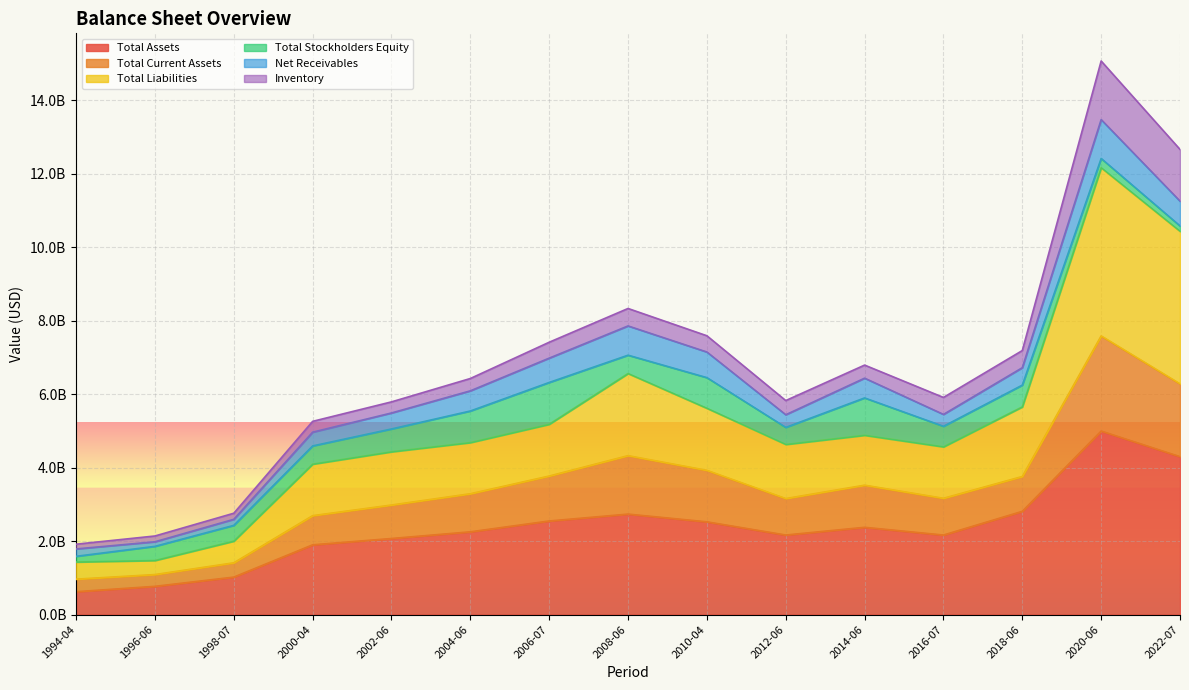

Does the chart display data point markers on the line(s)?

No